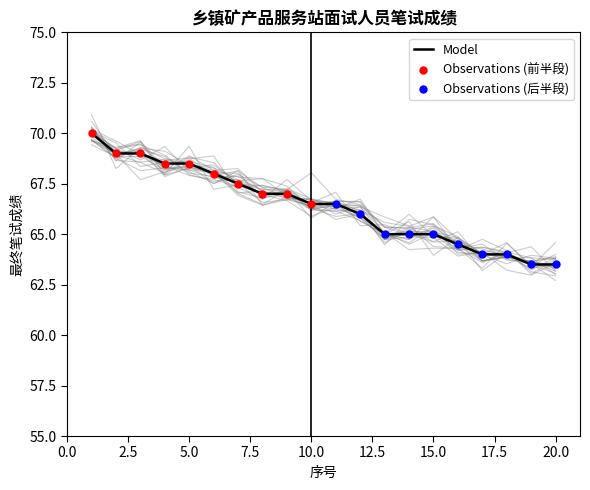

What is the ratio of the value at 1 to the value at 14?

1.1